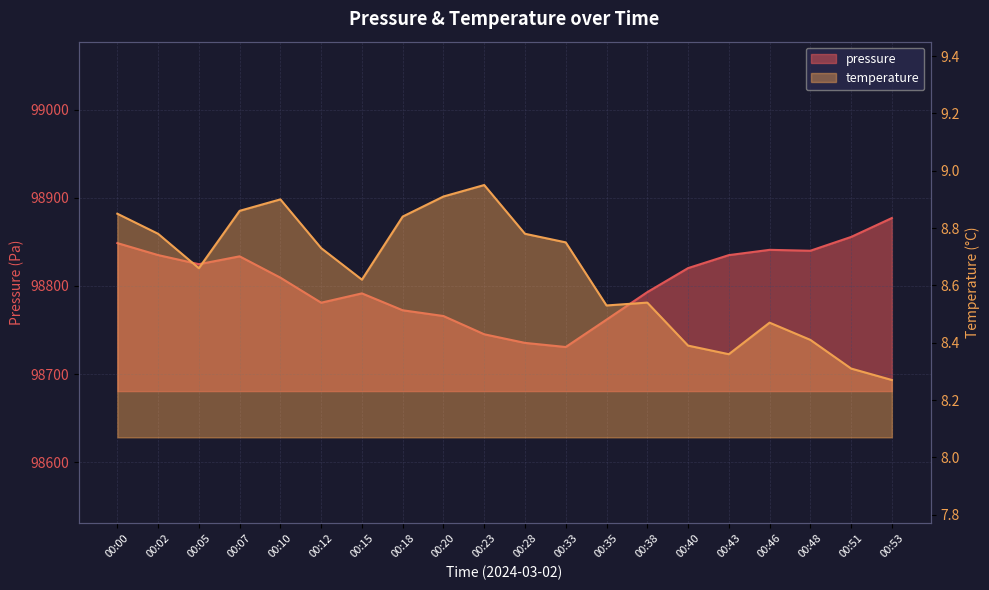

What is the spread (max minus min) of values at 00:12?

98772.3